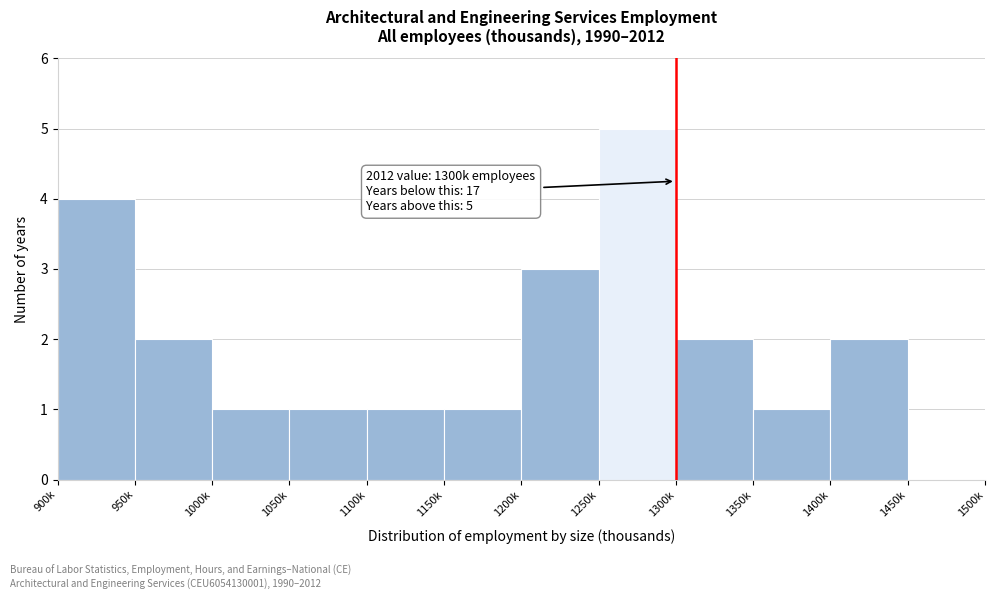

Reading right to left, list all the values displayed in this chart.

1450k=0	1400k=2	1350k=1	1300k=2	1250k=5	1200k=3	1150k=1	1100k=1	1050k=1	1000k=1	950k=2	900k=4